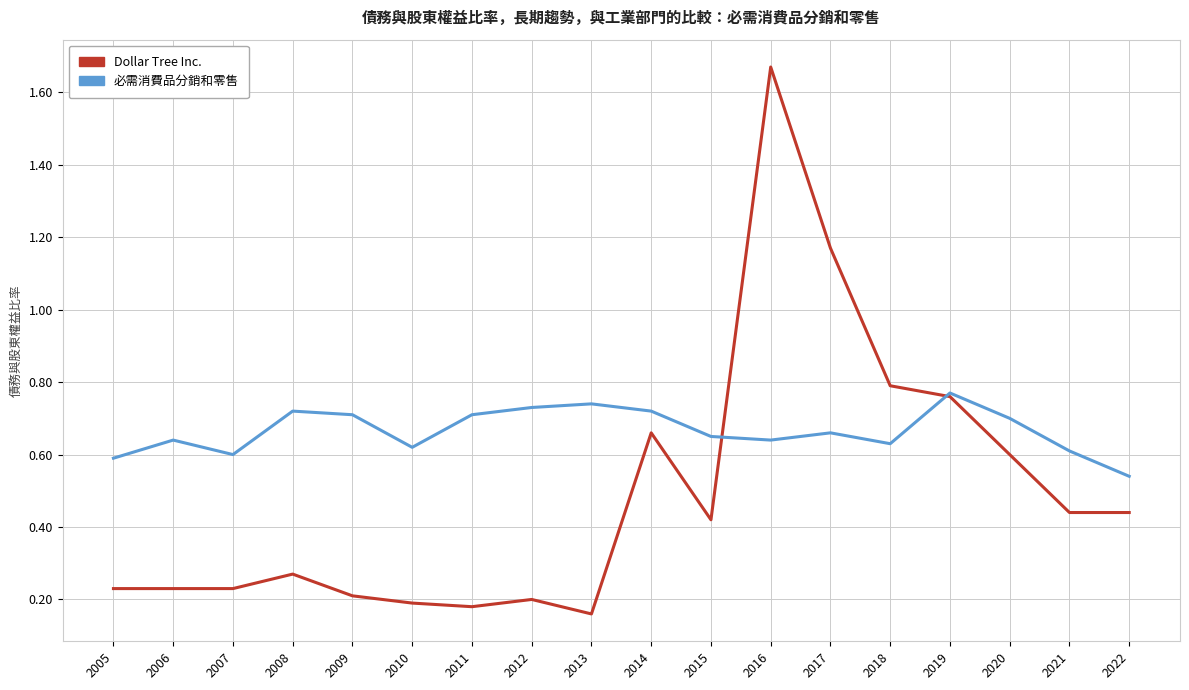

Which series has the largest range (max minus min)?

Dollar Tree Inc.